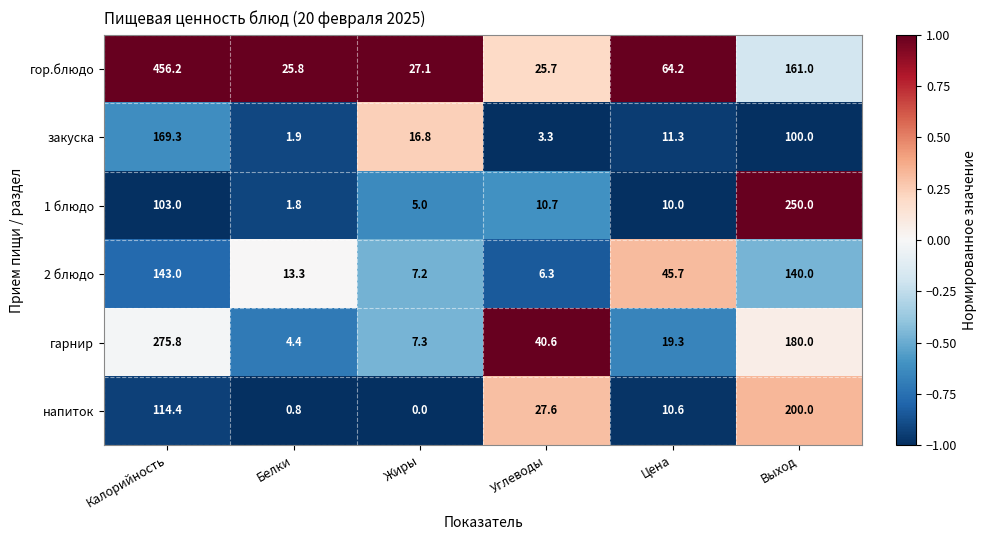

At which label is напиток closest to 100?

Калорийность